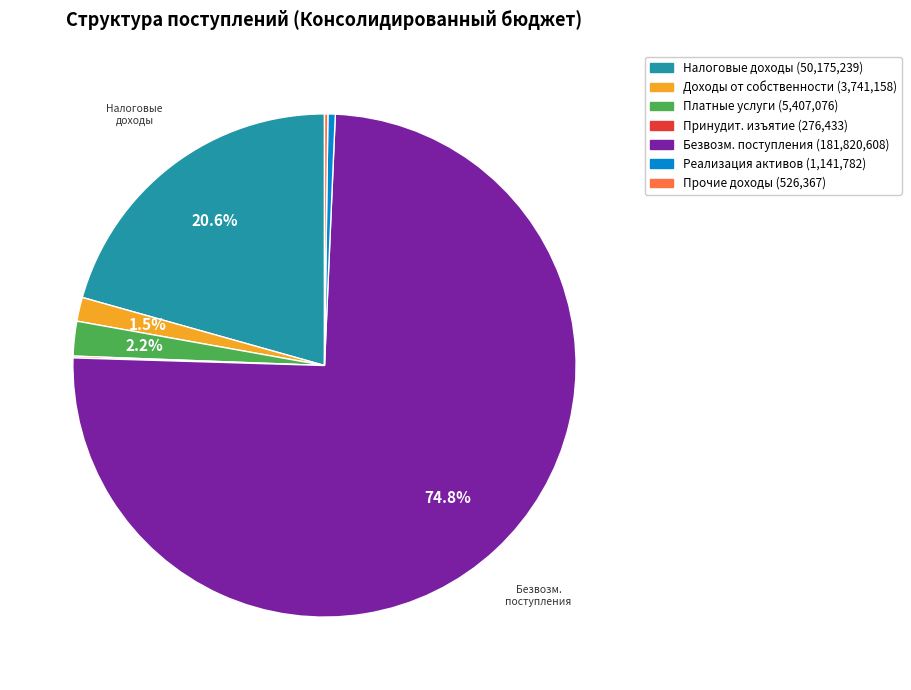

Does any single category account for the majority?

Yes